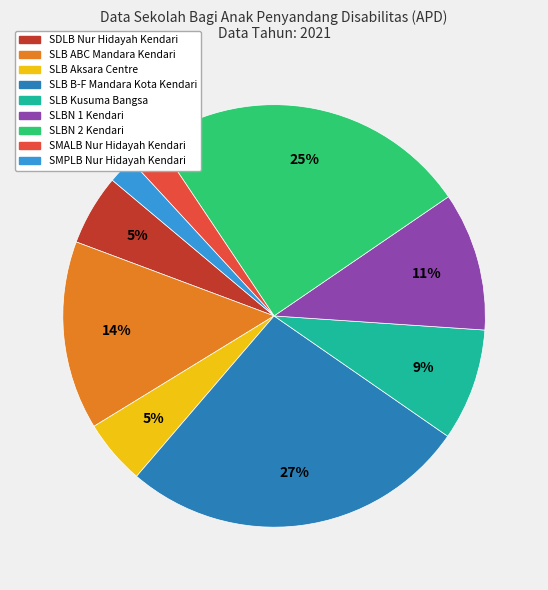

The SDLB Nur Hidayah Kendari slice represents 15% of the pie. True or false?

False